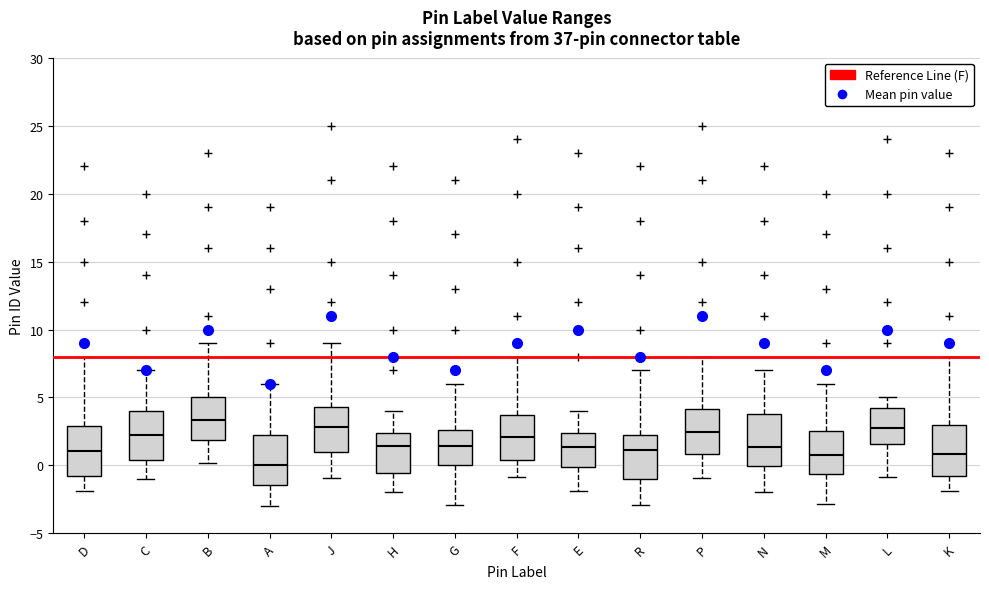

Which box's median line is the highest?

B